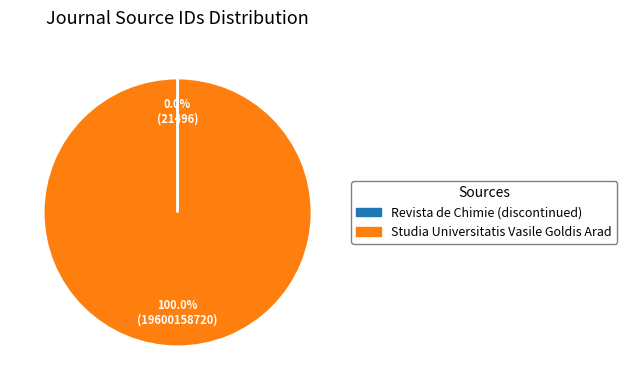

What is the largest slice in the pie chart?

Studia Universitatis Vasile Goldis Arad